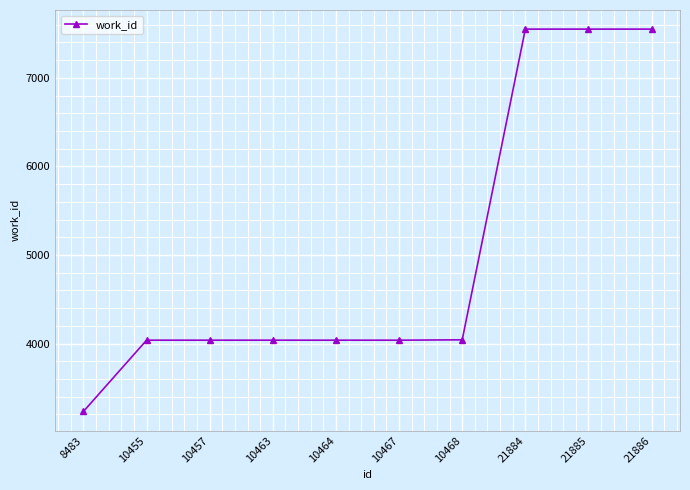

What is the smallest value displayed?

3233